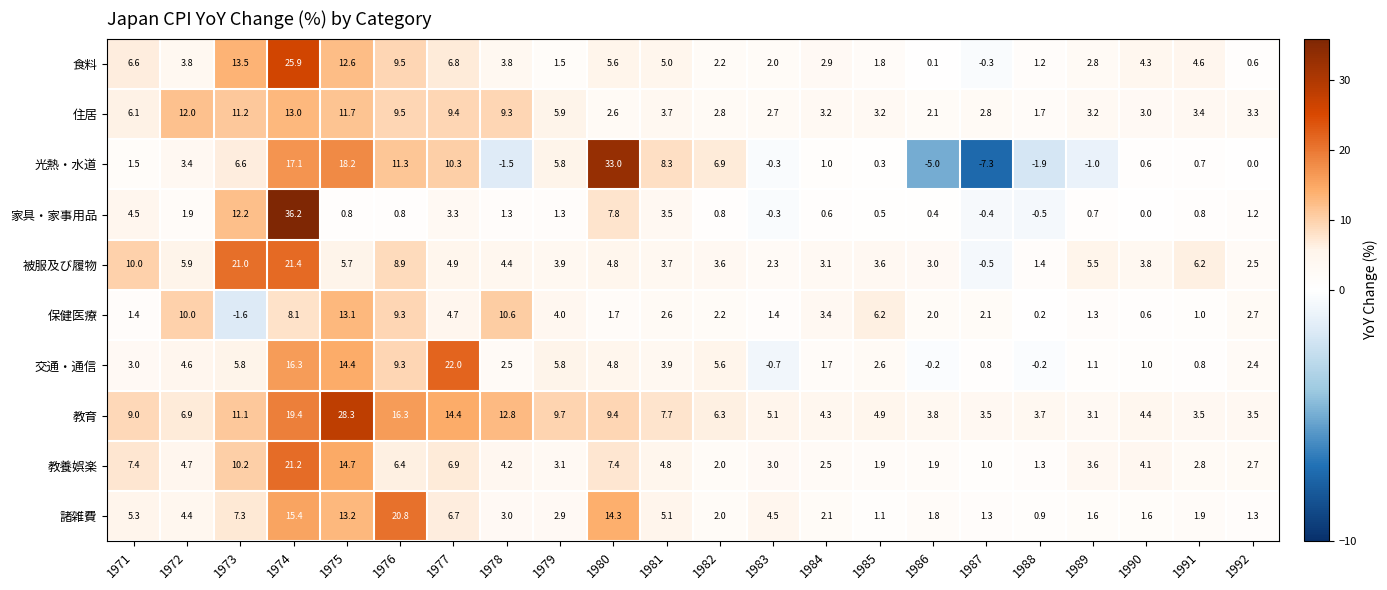

The 交通・通信 series shows -0.2 at 1988. True or false?

True